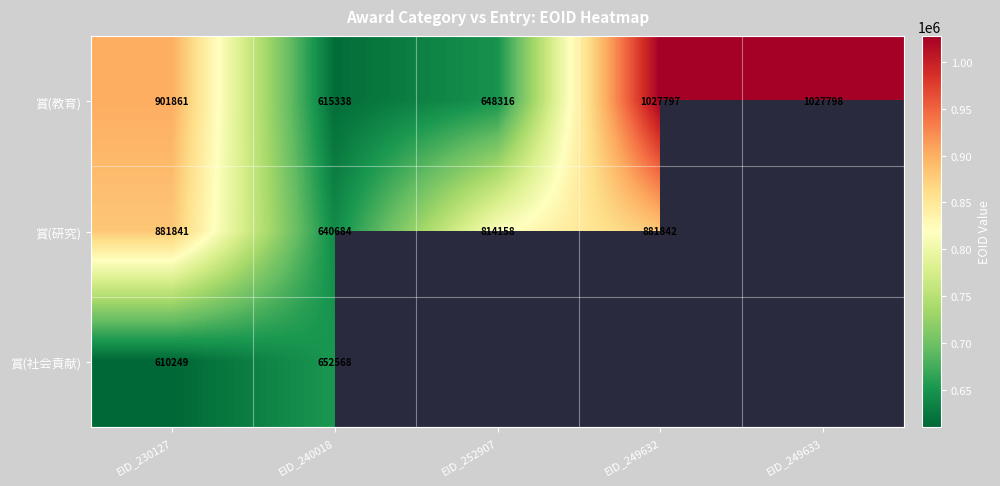

Rank the series at EID_240018 from highest to lowest value.

賞(社会貢献), 賞(研究), 賞(教育)